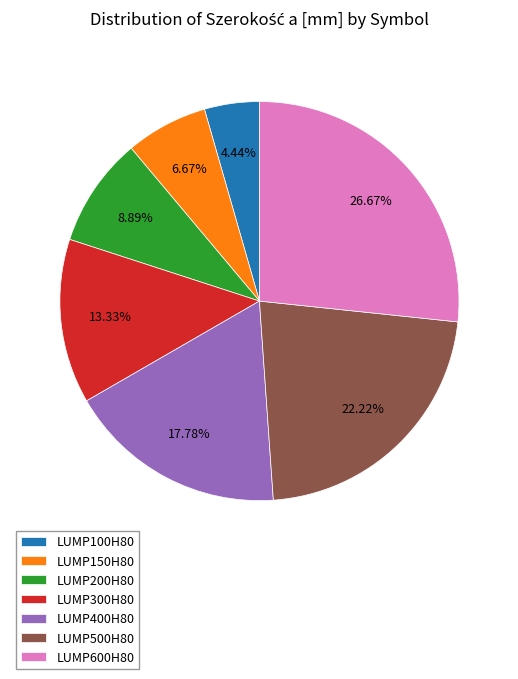

Which has a higher value, LUMP300H80 or LUMP200H80?

LUMP300H80